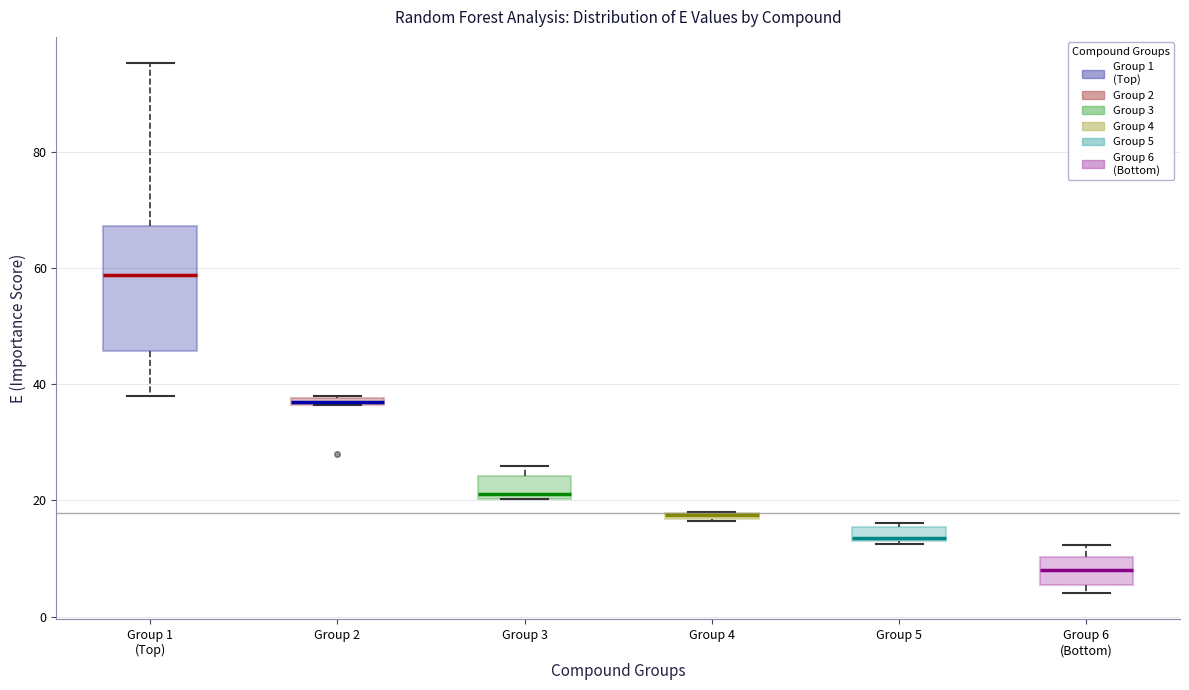

Which box is the tallest, from its lower edge to its upper edge?

Group 1 (Top)